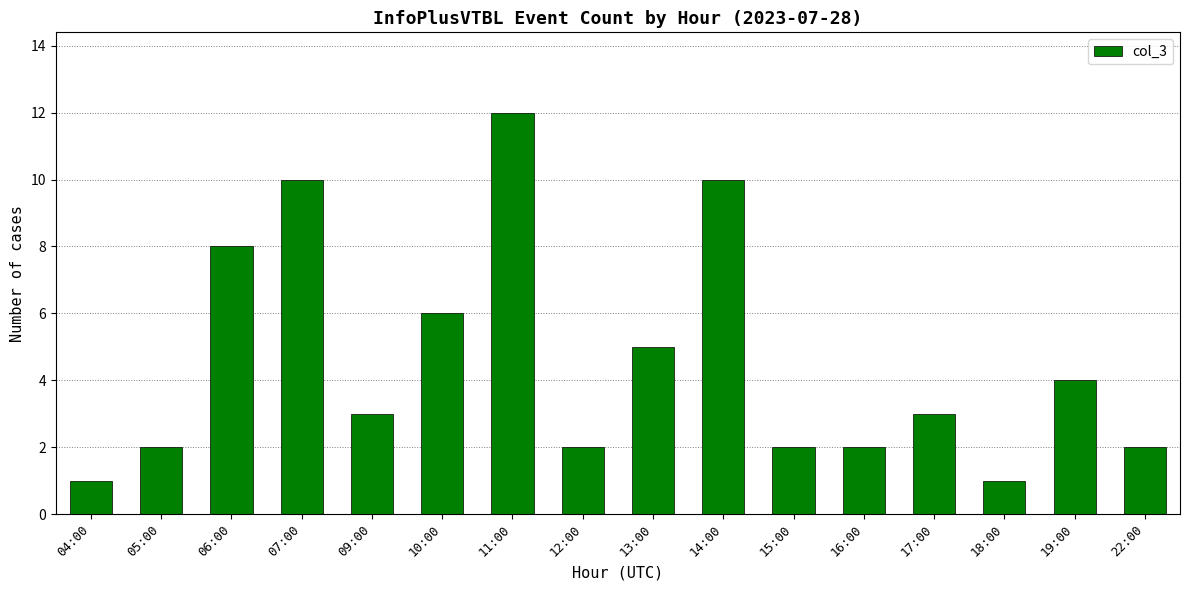

Which category has the highest value across all series?

11:00